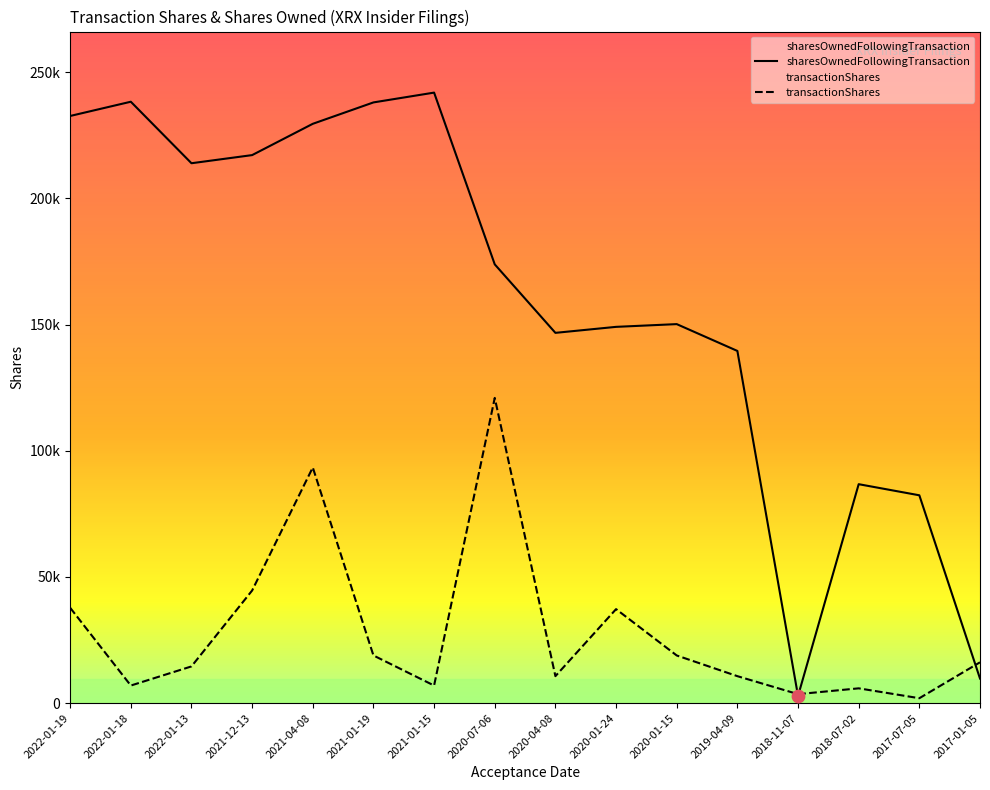

Is the value of transactionShares at 2017-07-05 greater than the value of sharesOwnedFollowingTransaction at 2020-07-06?

No